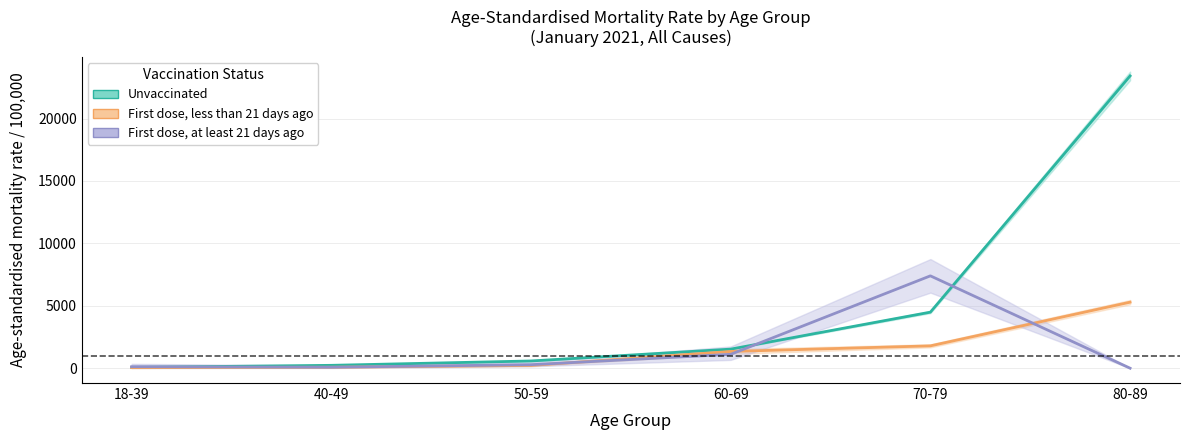

Reading left to right, list all the values displayed in this chart.

Unvaccinated: 67.7	229.8	579.3	1527.2	4490.6	23415.9
First dose, less than 21 days ago: 41.7	75.9	222.3	1341.3	1789.4	5289.4
First dose, at least 21 days ago: 119.9	77.0	280.7	1112.8	7398.5	0.0